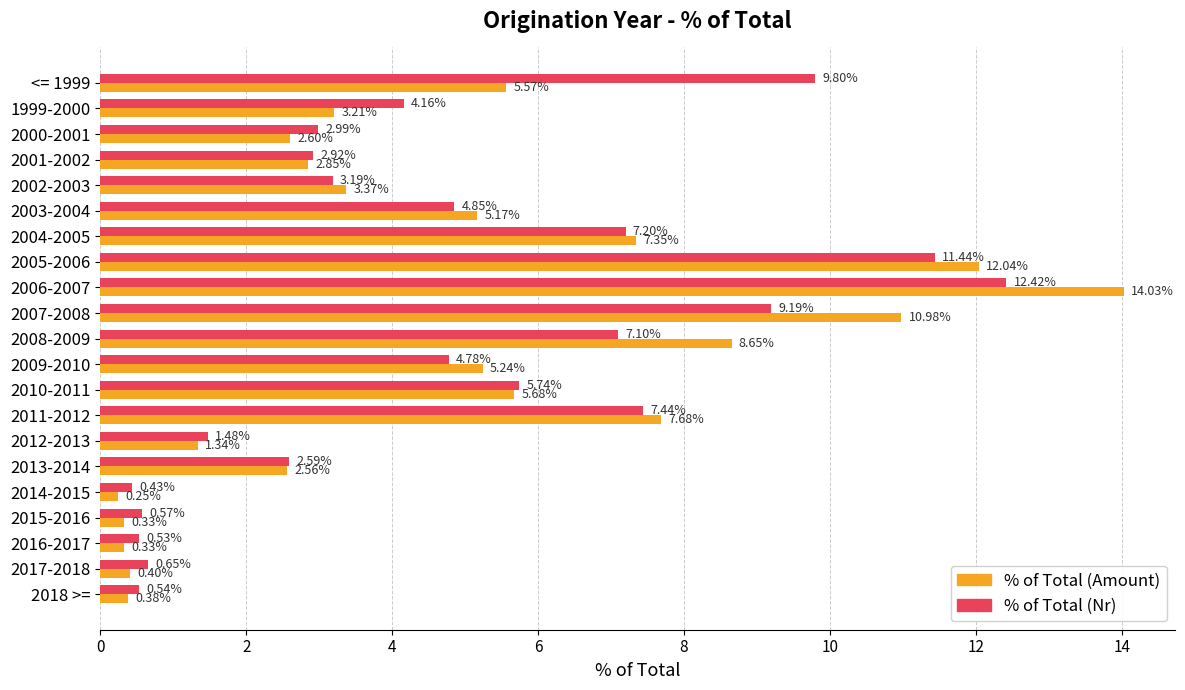

Rank the series at 2000-2001 from highest to lowest value.

% of Total (Nr), % of Total (Amount)